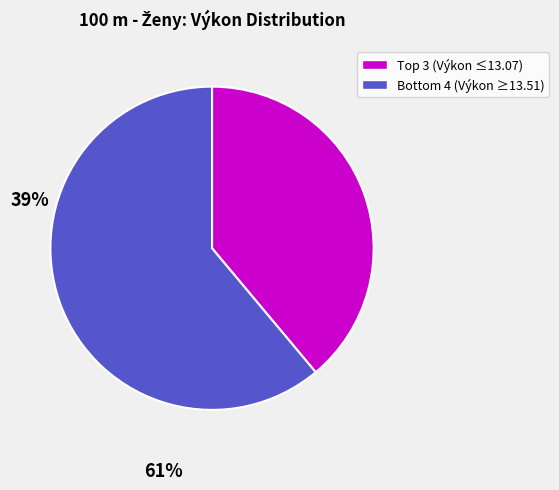

Does any single category account for the majority?

Yes